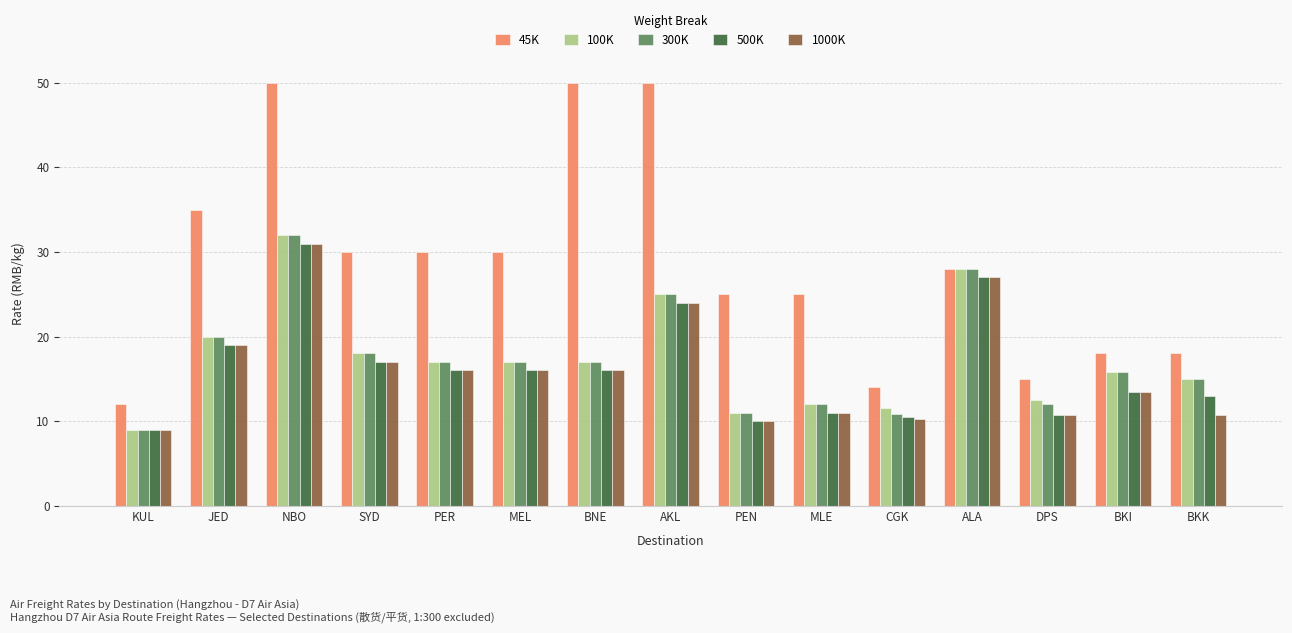

What is the difference between the highest and lowest values at MLE?

14.0